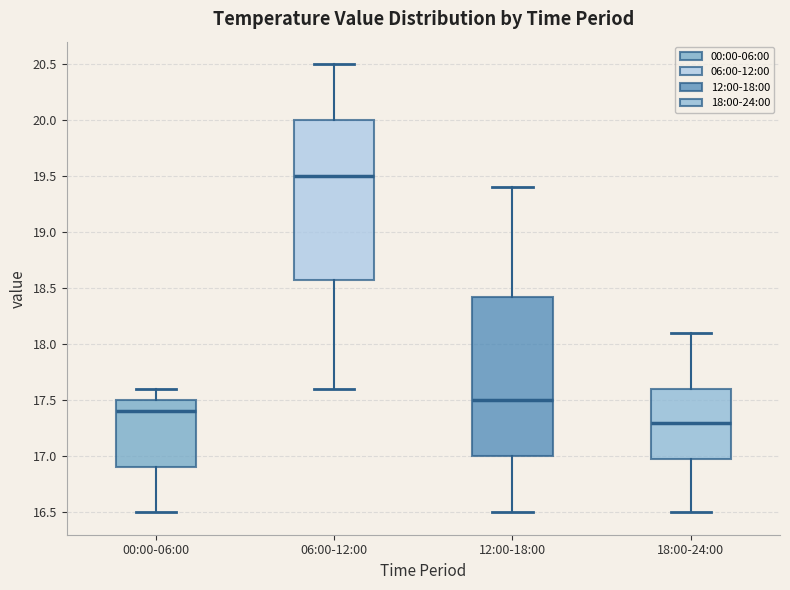

Reading left to right, read every box against the y-axis: the position of its median line, the range the box covers, and the ends of its whiskers. The values are not printed on the chart, so give them approximately, as read against the axis.

00:00-06:00: median 17.40, box 16.90 to 17.50, whiskers 16.50 to 17.60
06:00-12:00: median 19.50, box 18.60 to 20.00, whiskers 17.60 to 20.50
12:00-18:00: median 17.50, box 17.00 to 18.45, whiskers 16.50 to 19.40
18:00-24:00: median 17.30, box 17.00 to 17.60, whiskers 16.50 to 18.10